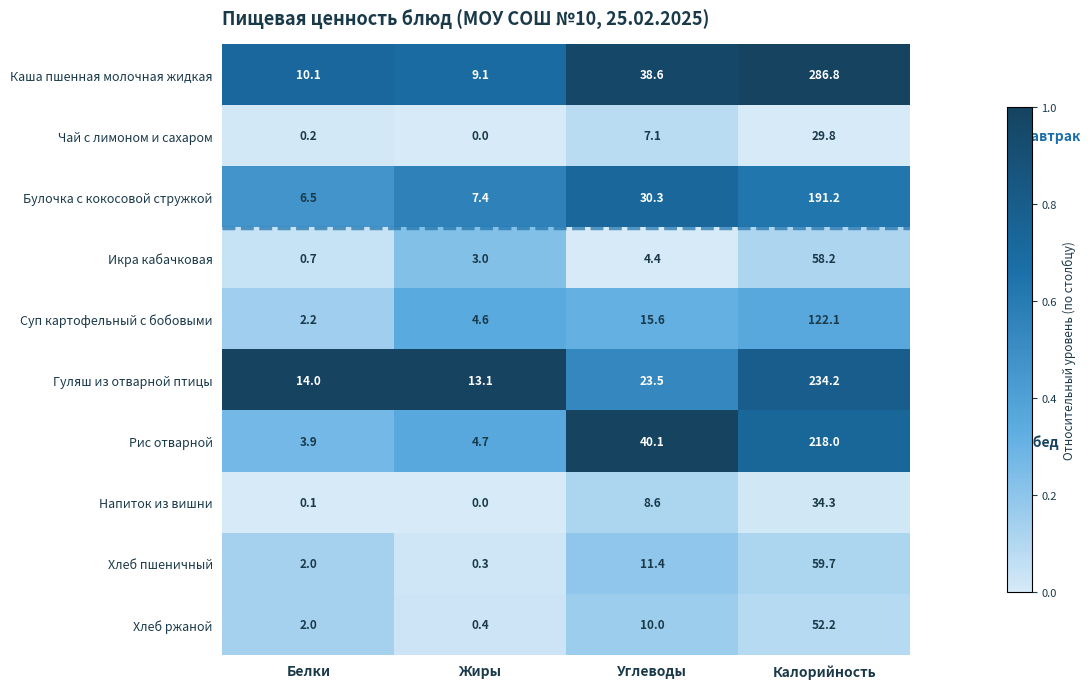

Which category has the lowest value across all series?

Жиры